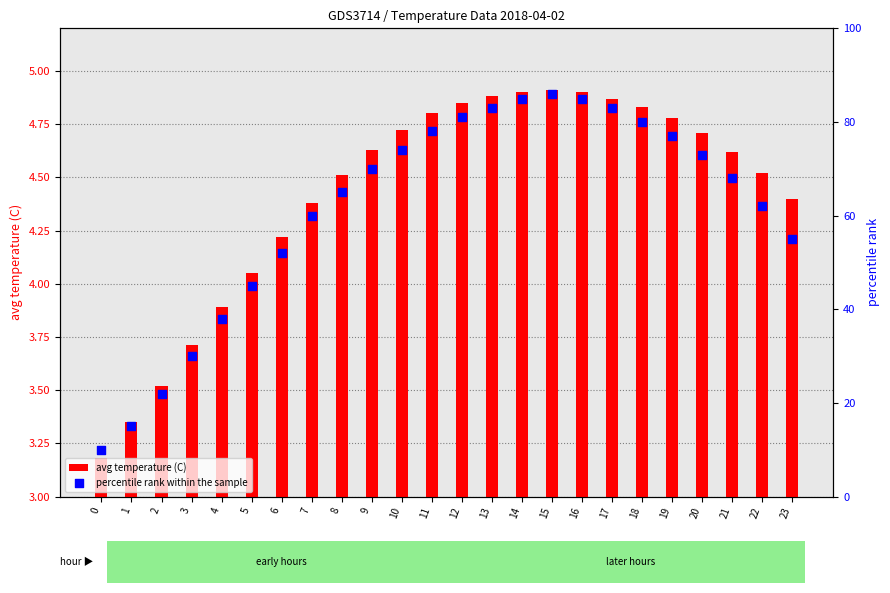

What are all the series names shown in the legend?

avg temperature (C), percentile rank within the sample